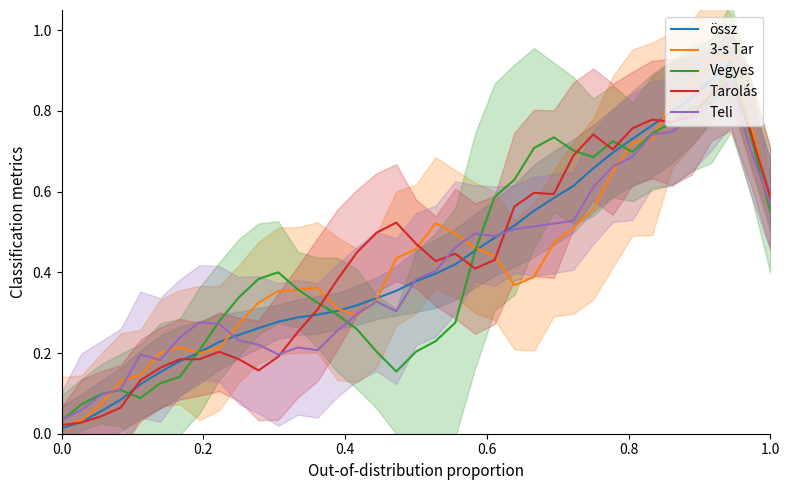

How many lines are shown in the chart?

5